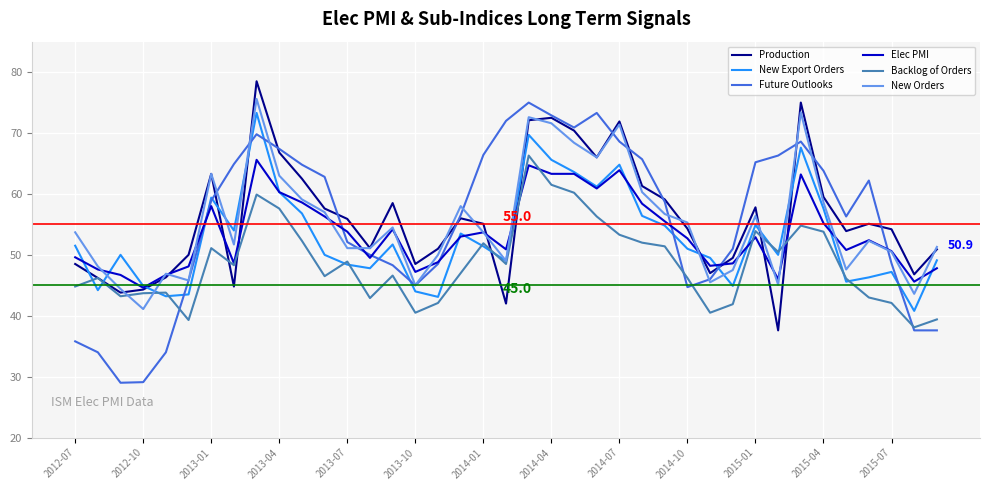

What is the maximum value shown in the chart?

78.5